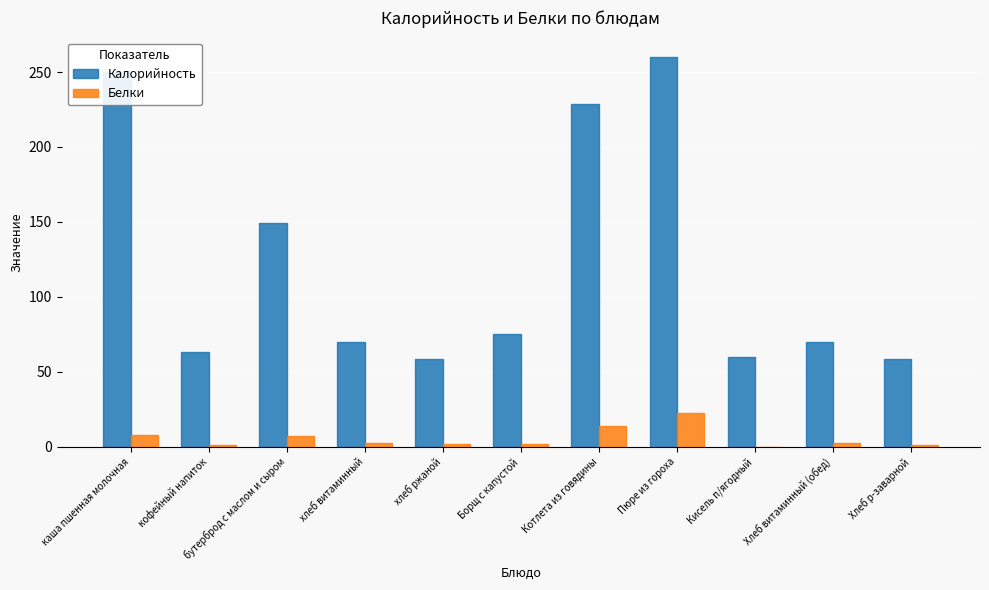

Is the value of Калорийность at хлеб ржаной greater than the value of Белки at кофейный напиток?

Yes